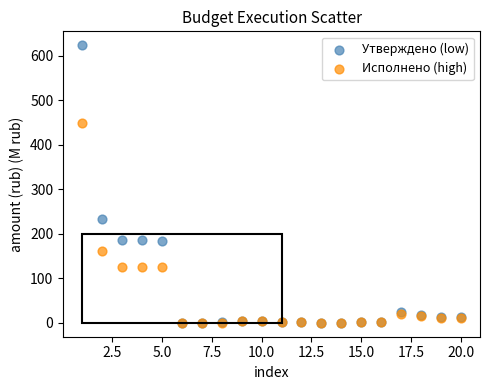

Across all series, what Y value is closest to 311?

233.2